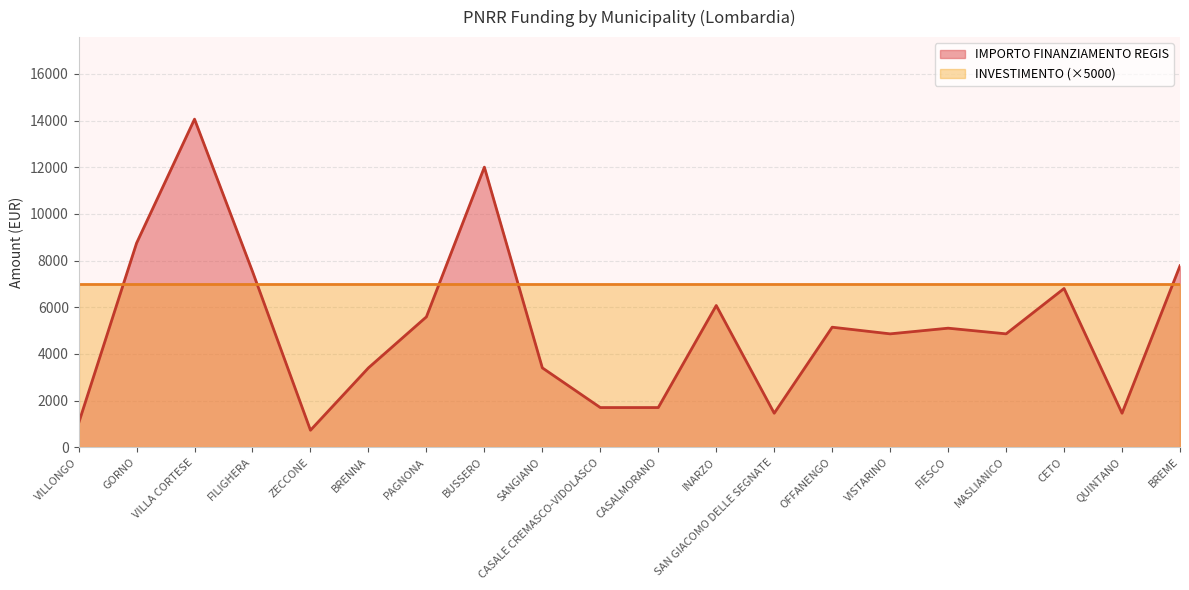

Which label corresponds to the largest value in the chart?

VILLA CORTESE